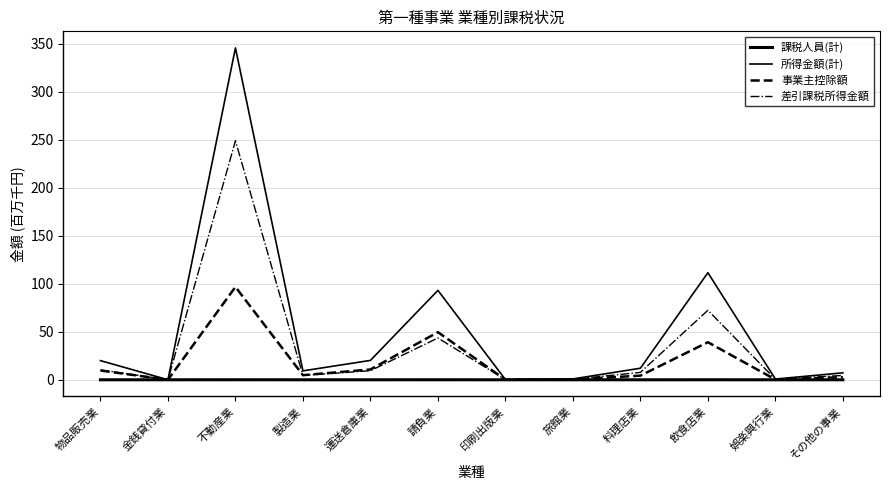

How many lines are shown in the chart?

4